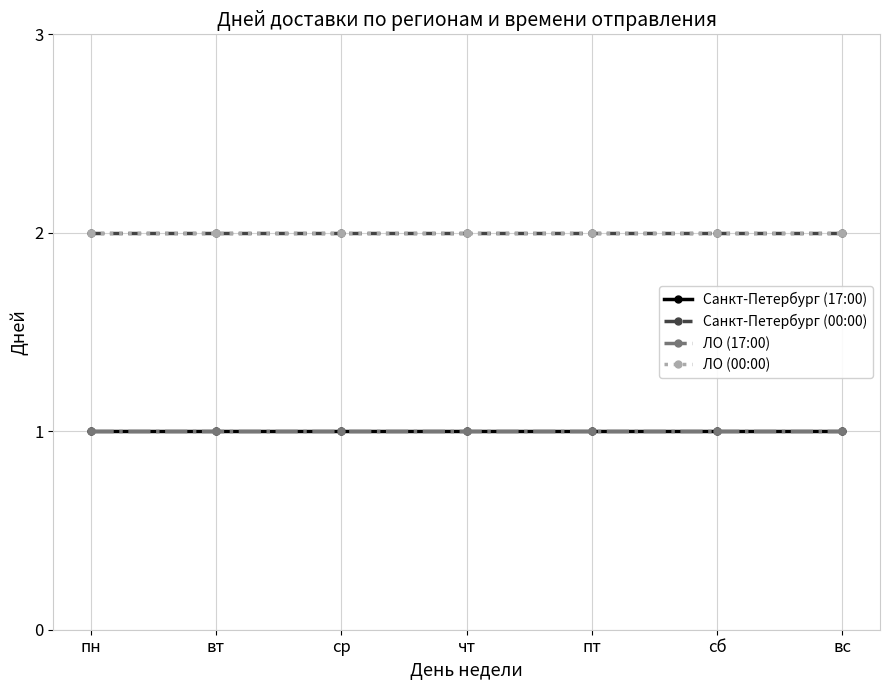

True or false: Санкт-Петербург (17:00) and Санкт-Петербург (00:00) cross at least once.

False